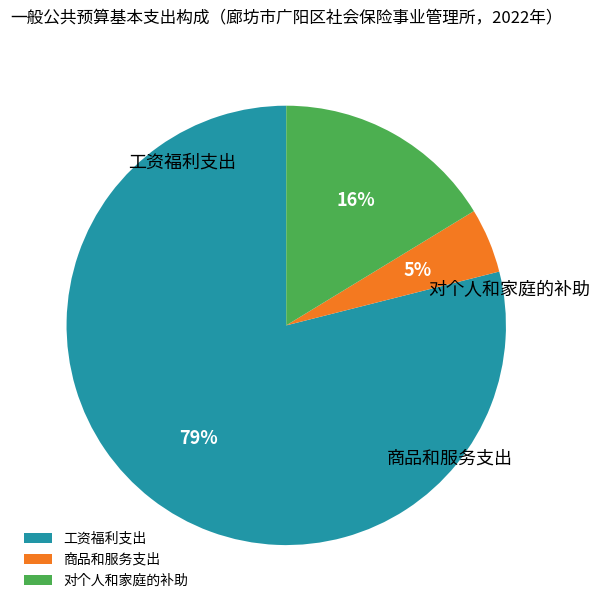

Which has a higher value, 工资福利支出 or 商品和服务支出?

工资福利支出